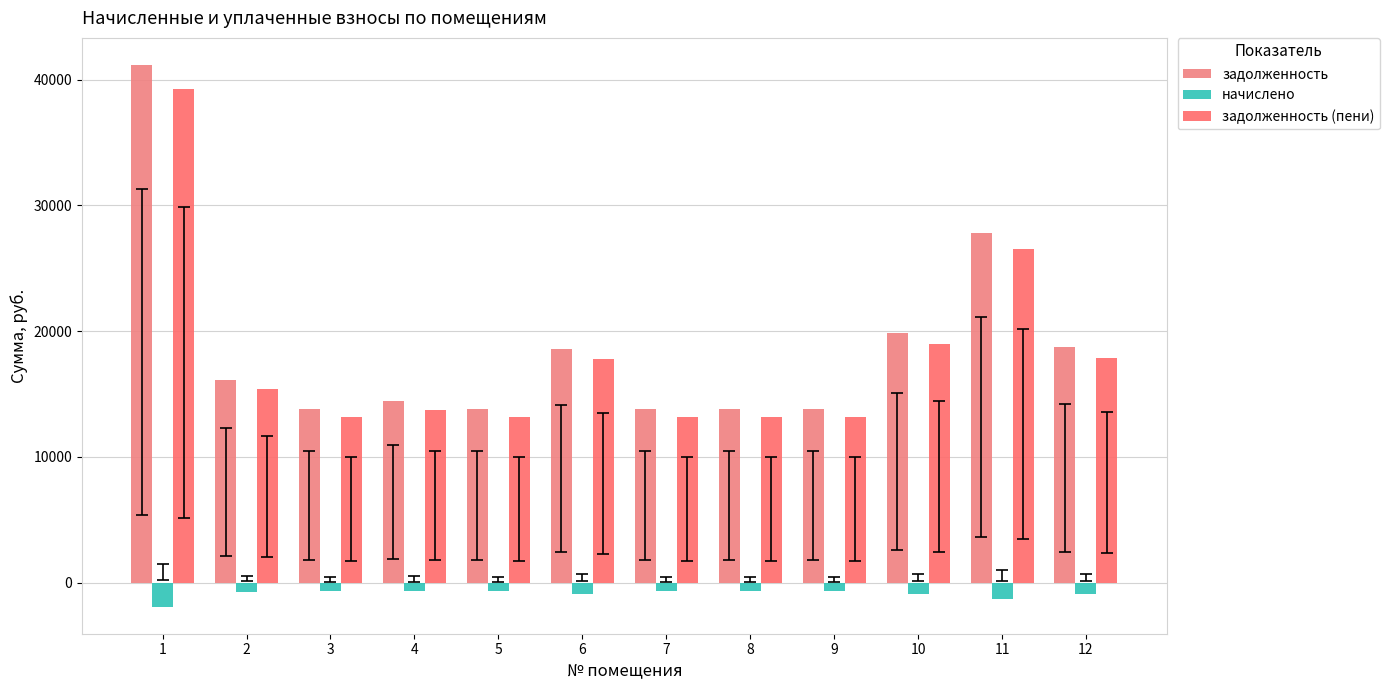

Is it true that задолженность equals 21606.6 at 4?

False